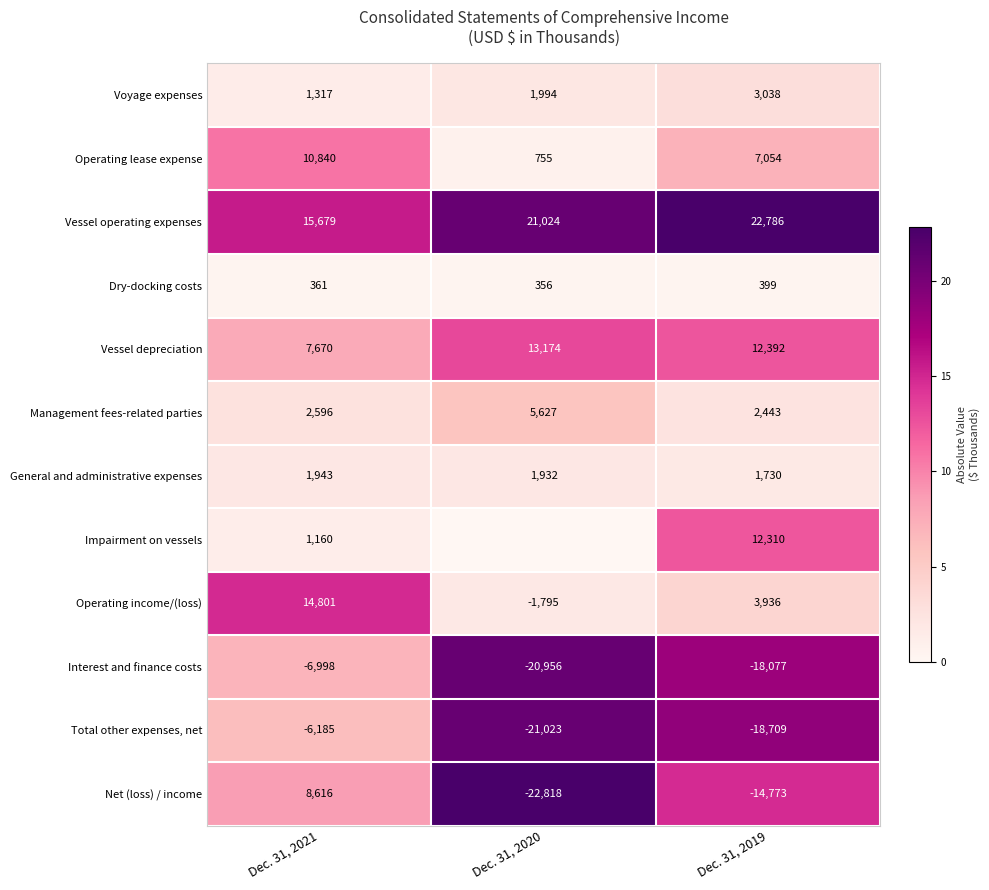

What is the difference between the maximum and minimum values in the Net (loss) / income series?

31434